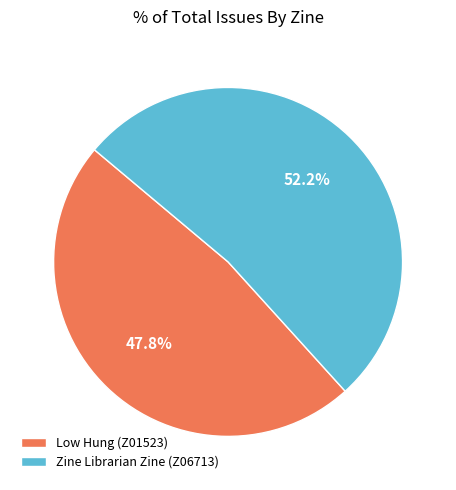

What percentage do Low Hung (Z01523) and Zine Librarian Zine (Z06713) together represent?

100.0%